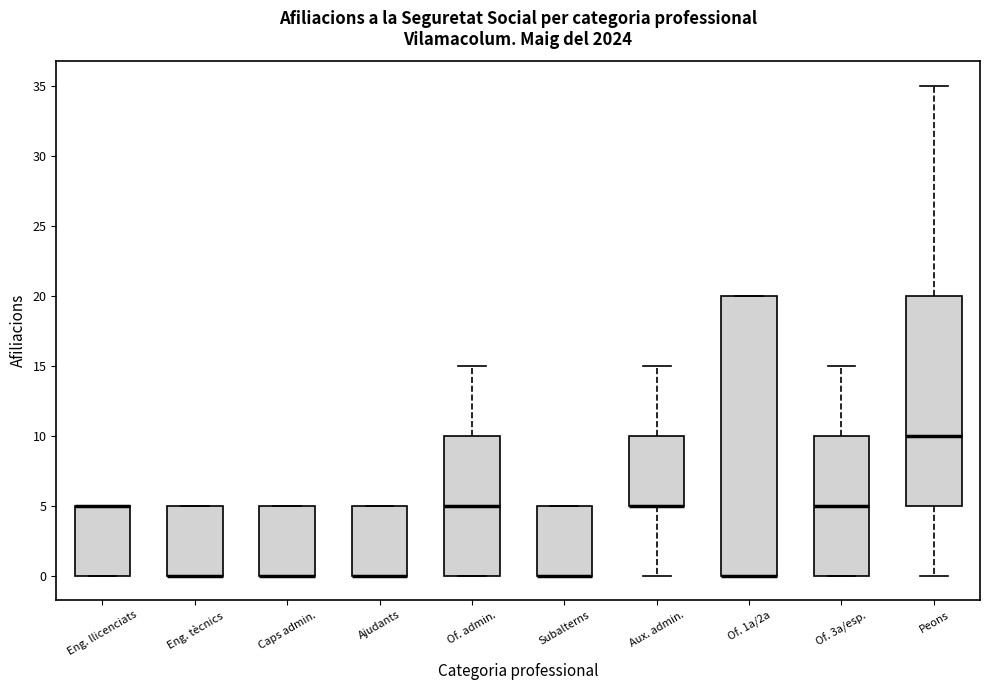

Where is the lower edge of the box for Ajudants on the y-axis? The values are not printed on the chart, so give them approximately, as read against the axis.

0